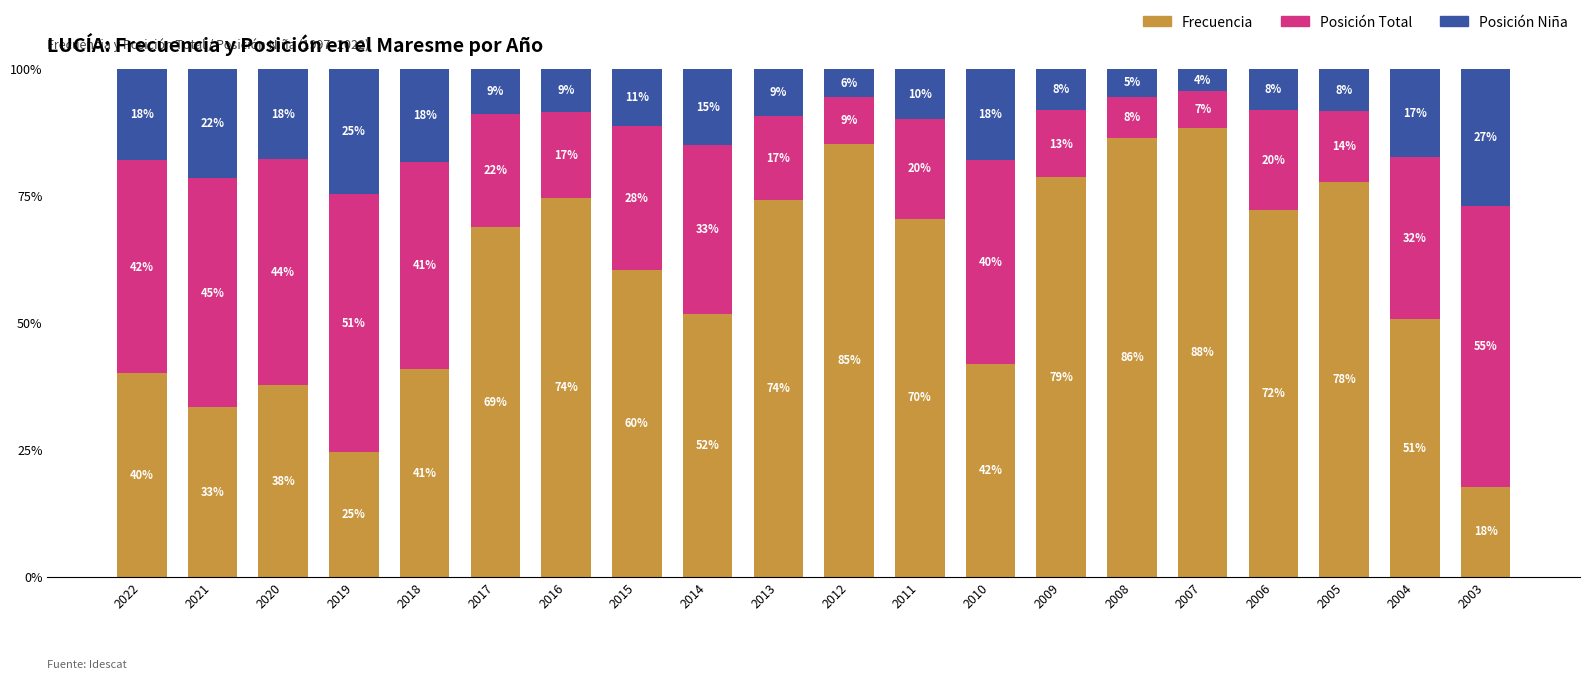

Which category has the lowest value in the Frecuencia series?

2003